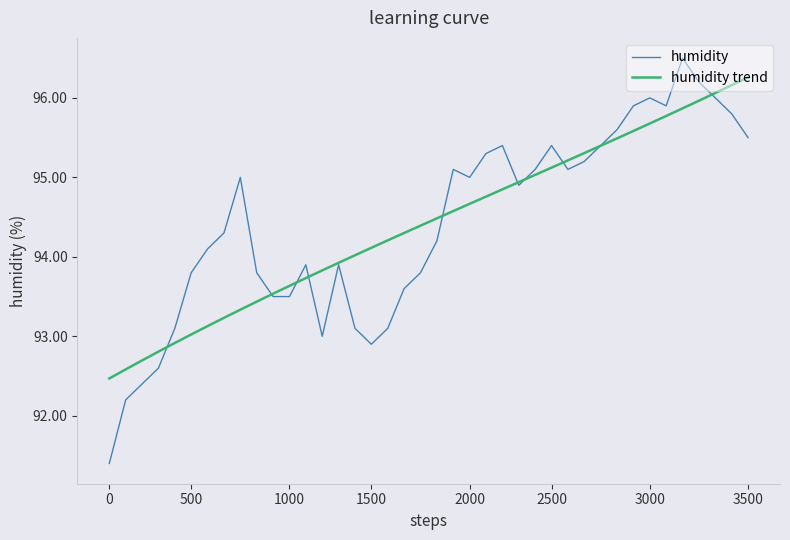

What is the lowest value of the humidity trend series?

92.5